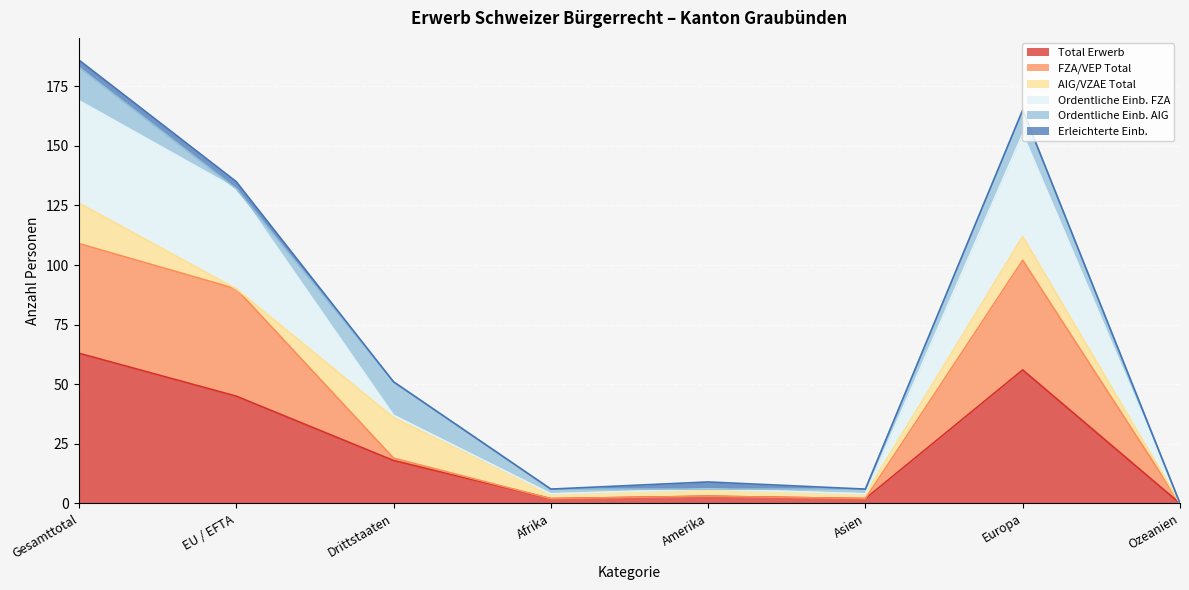

The value of Total Erwerb at Gesamttotal is 63. True or false?

True